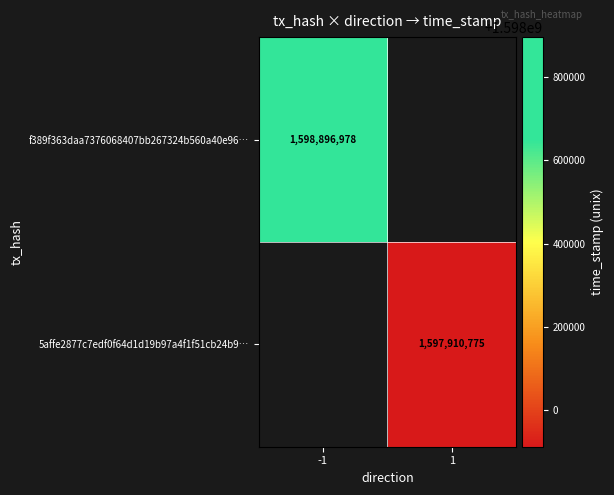

At which category does the chart reach its peak across all series?

-1